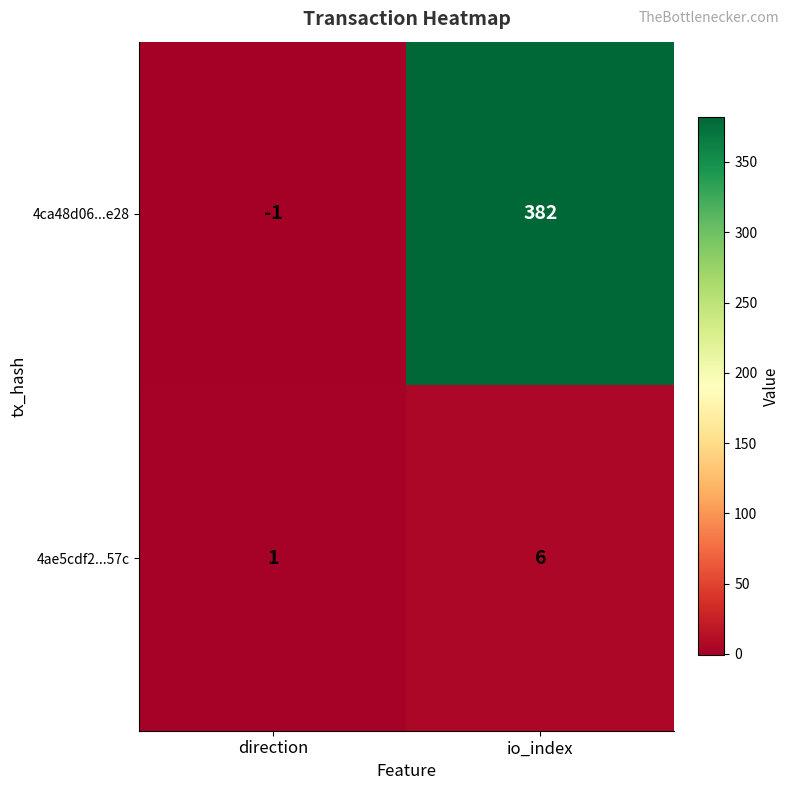

At how many categories does at least one series exceed 365?

1